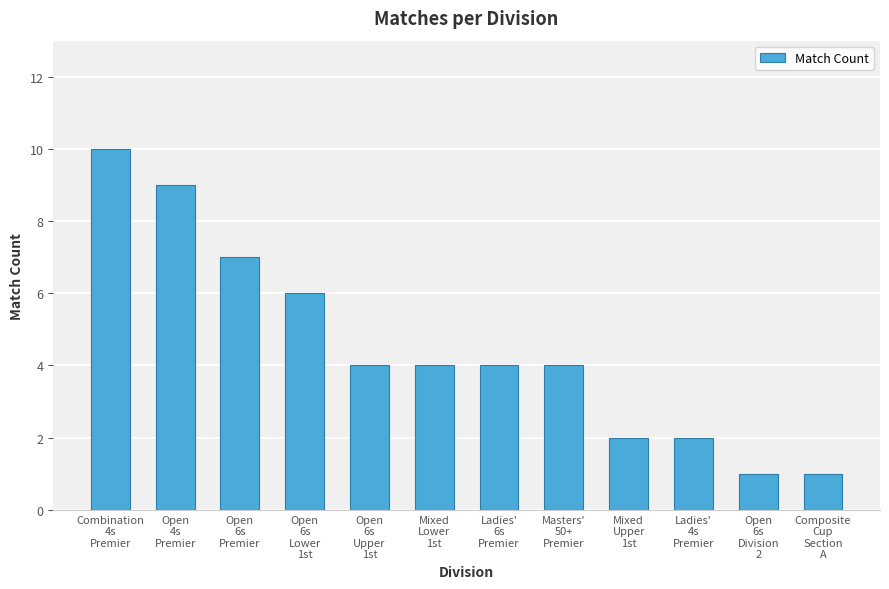

How many series are shown in this chart?

1